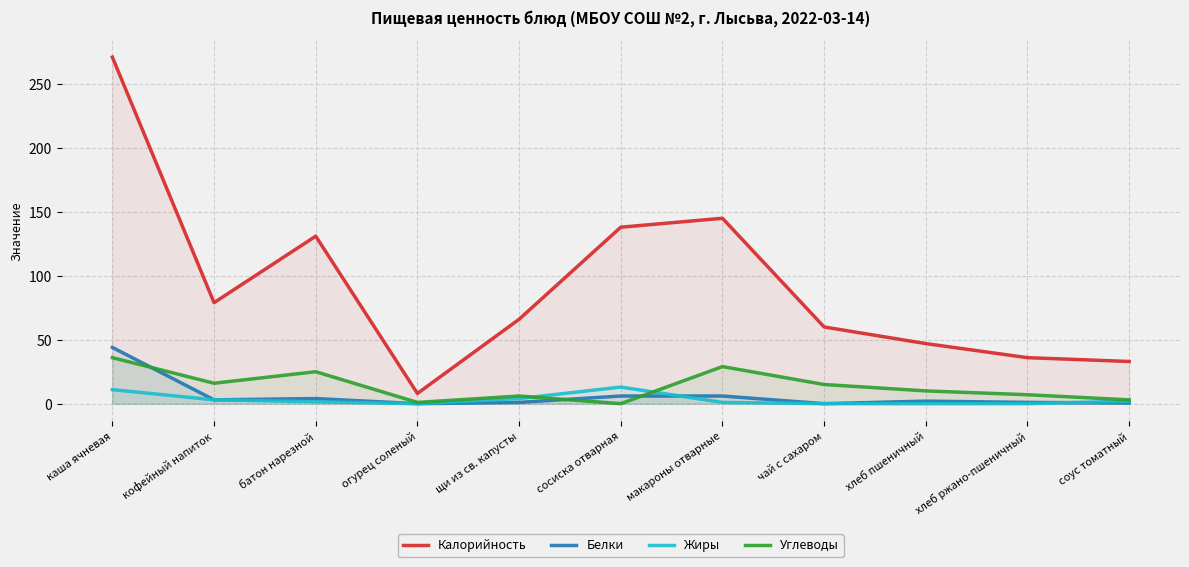

Does the chart display data point markers on the line(s)?

No